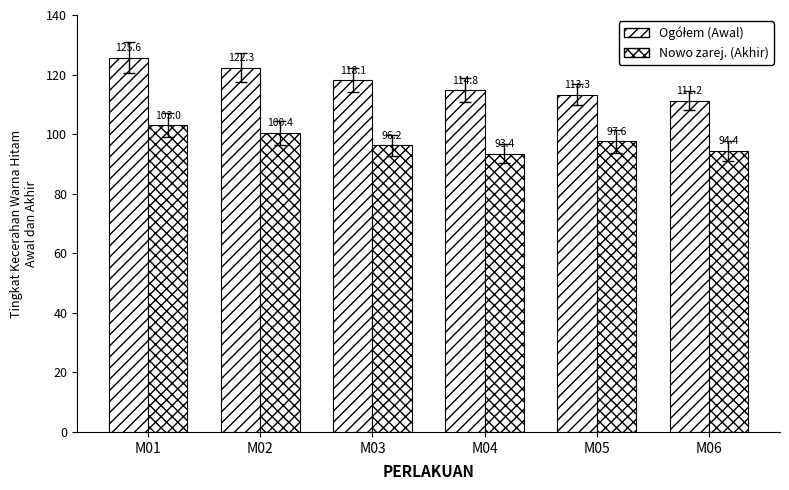

Count the number of categories in the chart.

6